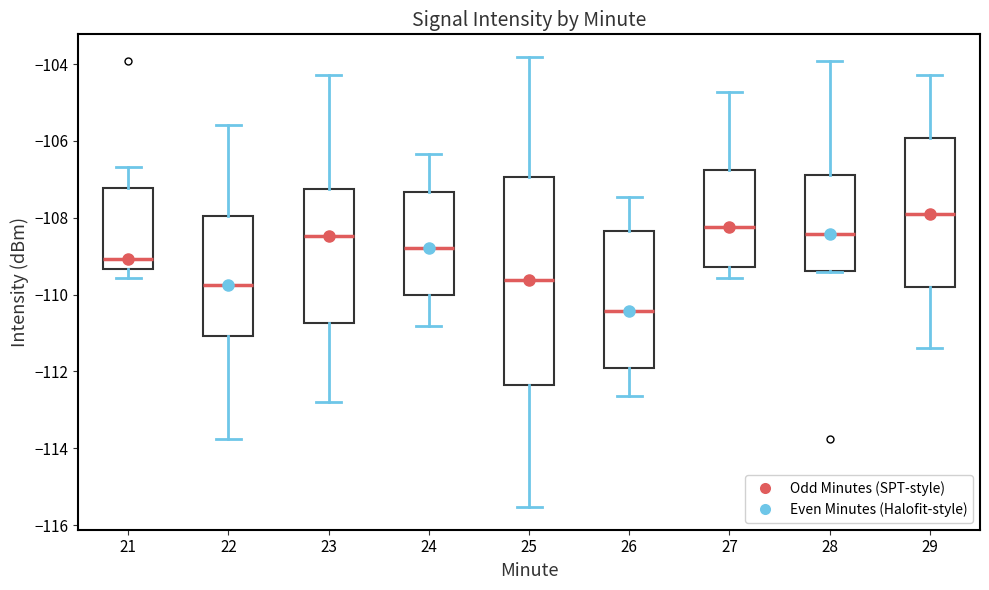

Reading left to right, transcribe this box plot: for each box, give where its median line is, the range the box spans, and where its two whiskers end, as read against the y-axis. The values are not printed on the chart, so give them approximately, as read against the axis.

21: median -109.0, box -109.4 to -107.2, whiskers -109.6 to -106.6
22: median -109.8, box -111.0 to -108.0, whiskers -113.8 to -105.6
23: median -108.4, box -110.8 to -107.2, whiskers -112.8 to -104.2
24: median -108.8, box -110.0 to -107.4, whiskers -110.8 to -106.4
25: median -109.6, box -112.4 to -107.0, whiskers -115.6 to -103.8
26: median -110.4, box -112.0 to -108.4, whiskers -112.6 to -107.4
27: median -108.2, box -109.2 to -106.8, whiskers -109.6 to -104.8
28: median -108.4, box -109.4 to -106.8, whiskers -109.4 to -104.0
29: median -107.8, box -109.8 to -106.0, whiskers -111.4 to -104.2